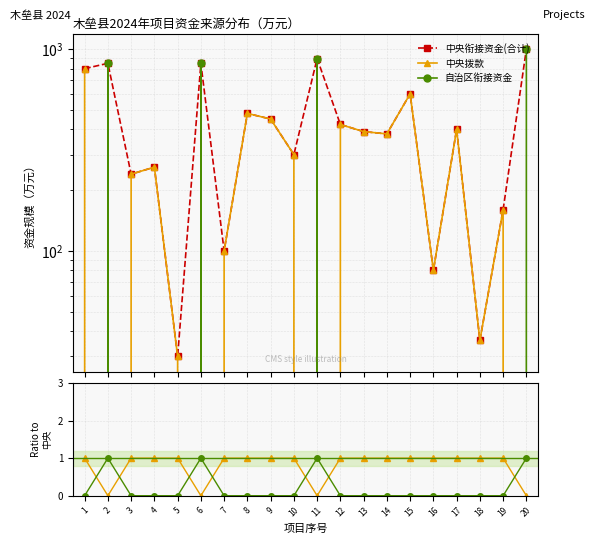

True or false: 自治区衔接资金 has more than 0 interior local peaks.

True